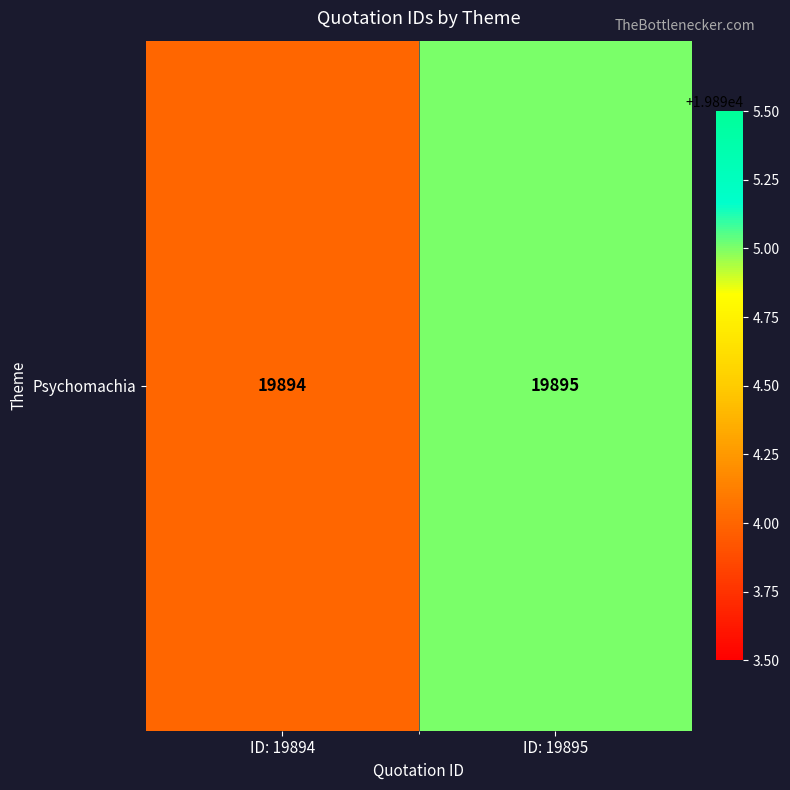

The value at ID: 19895 is 19895. True or false?

True